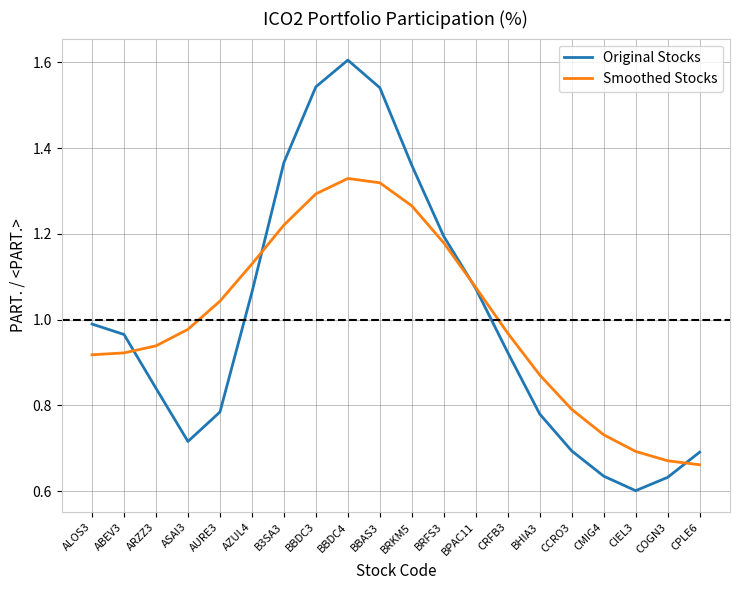

What is the maximum value for Original Stocks?

1.6